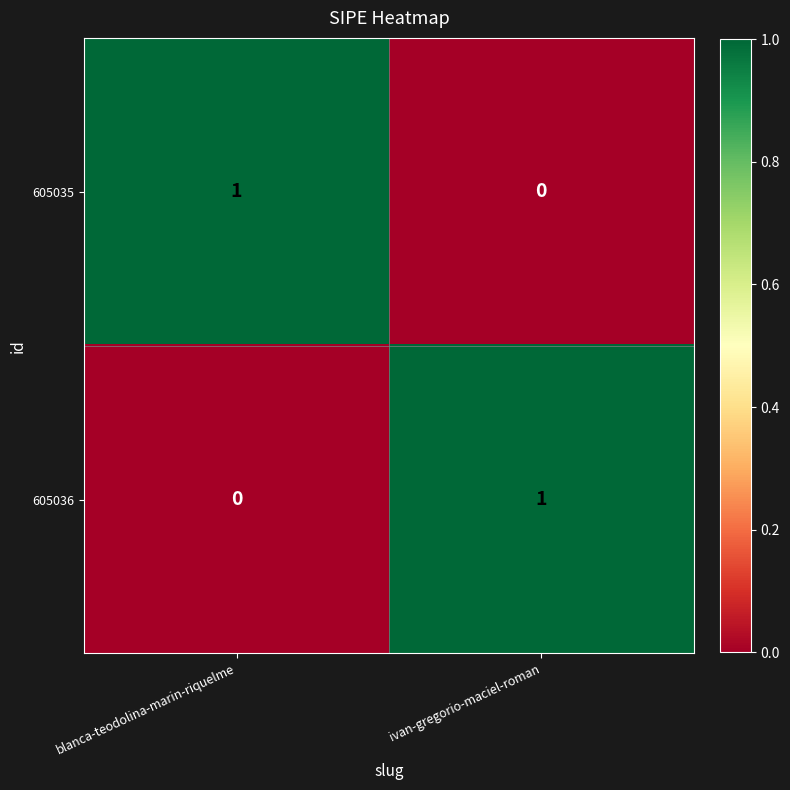

At ivan-gregorio-maciel-roman, list the series in order from largest to smallest.

605036, 605035